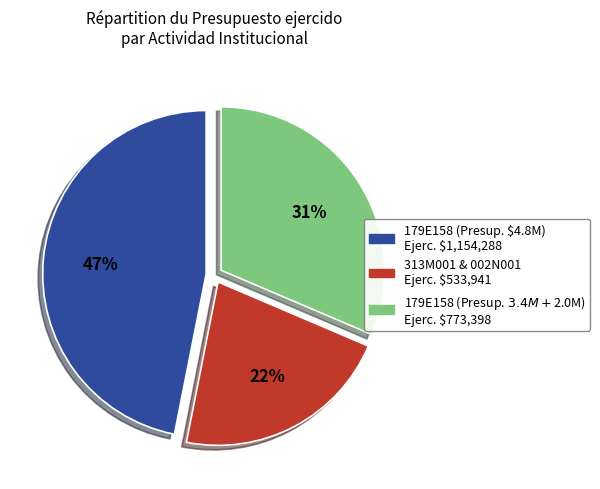

How many slices are in this pie chart?

3